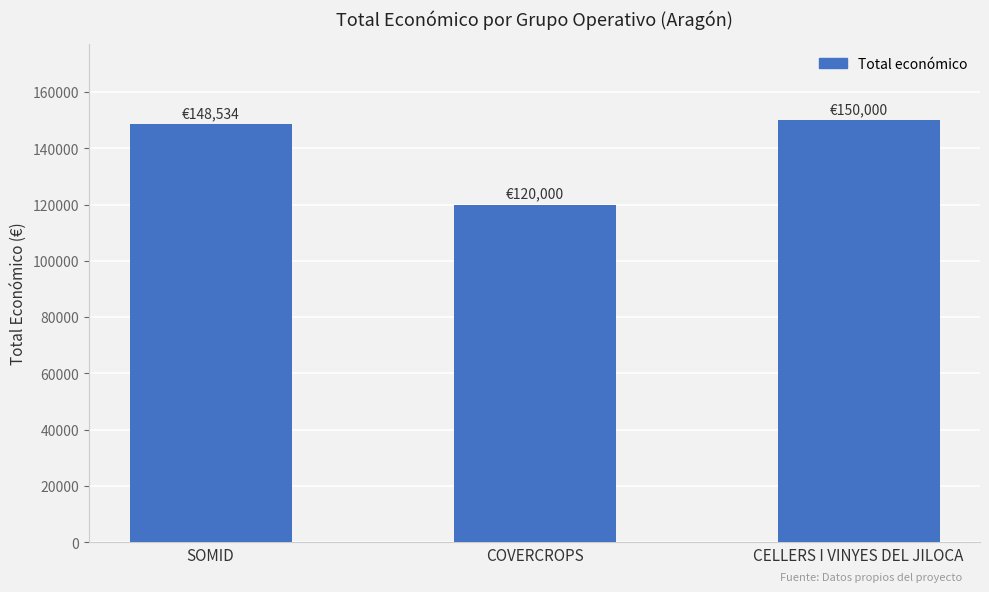

The value at CELLERS I VINYES DEL JILOCA is 150000. True or false?

True